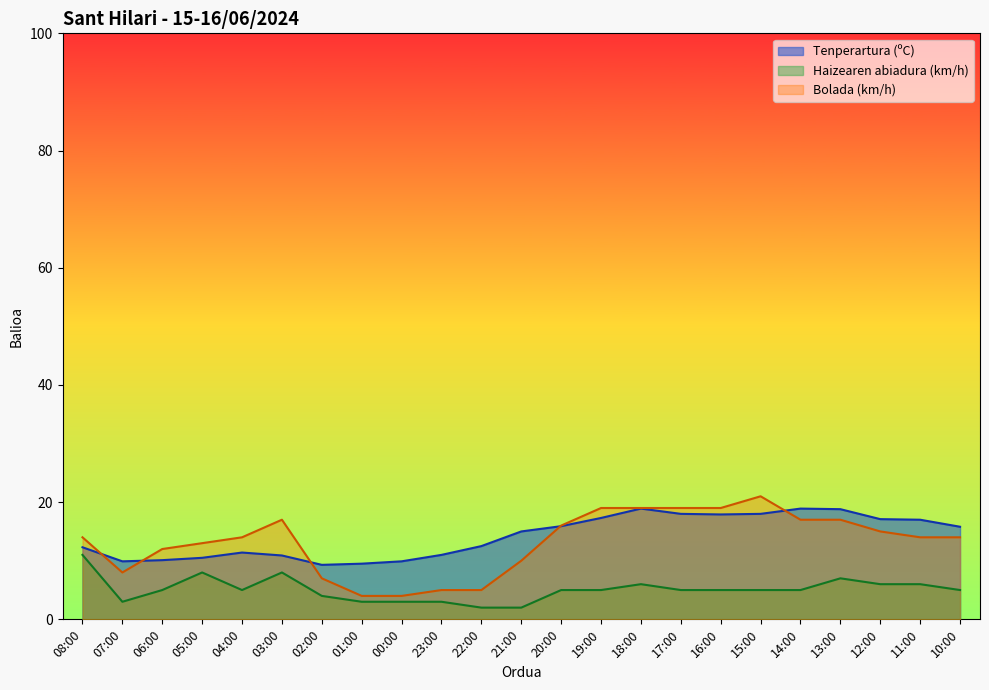

True or false: Haizearen abiadura (km/h) and Bolada (km/h) cross at least once.

False